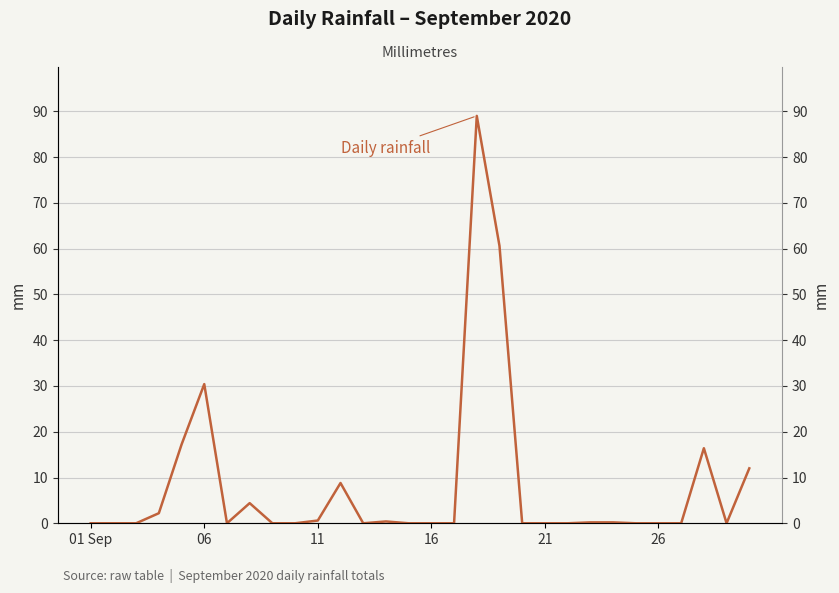

The value at 14 is 30.8. True or false?

False